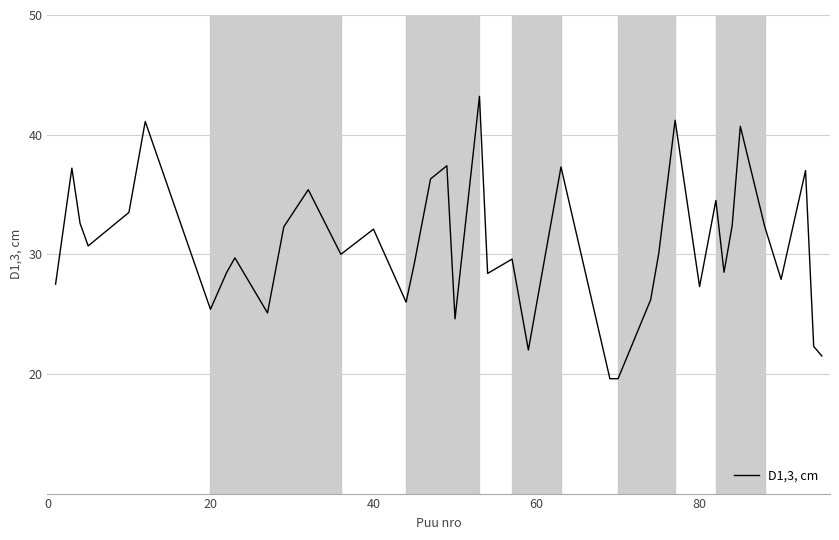

What is the difference between the maximum and minimum values?

23.6